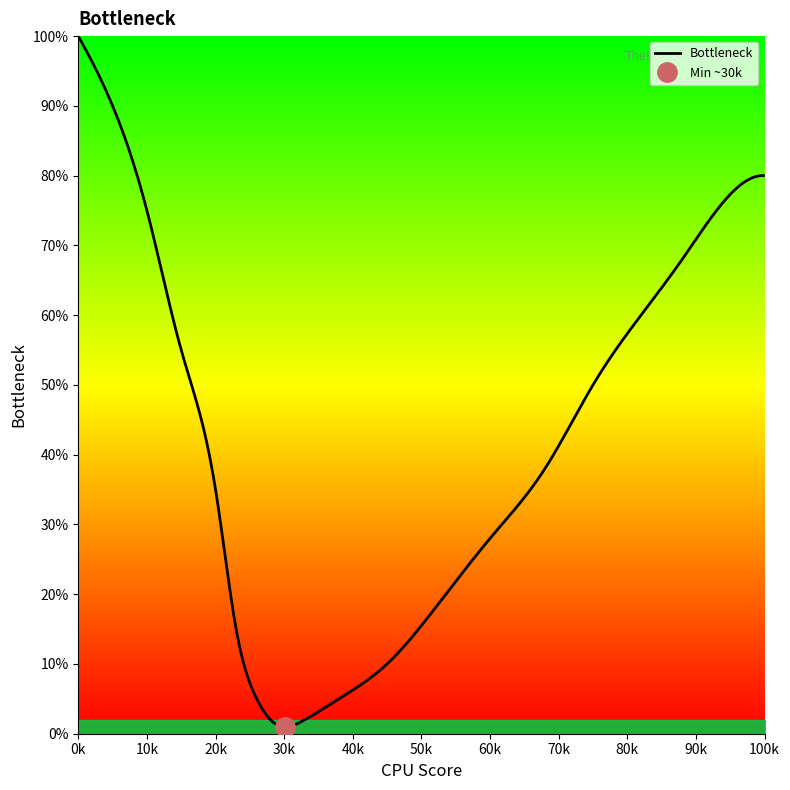

Which category has the lowest value across all series?

30